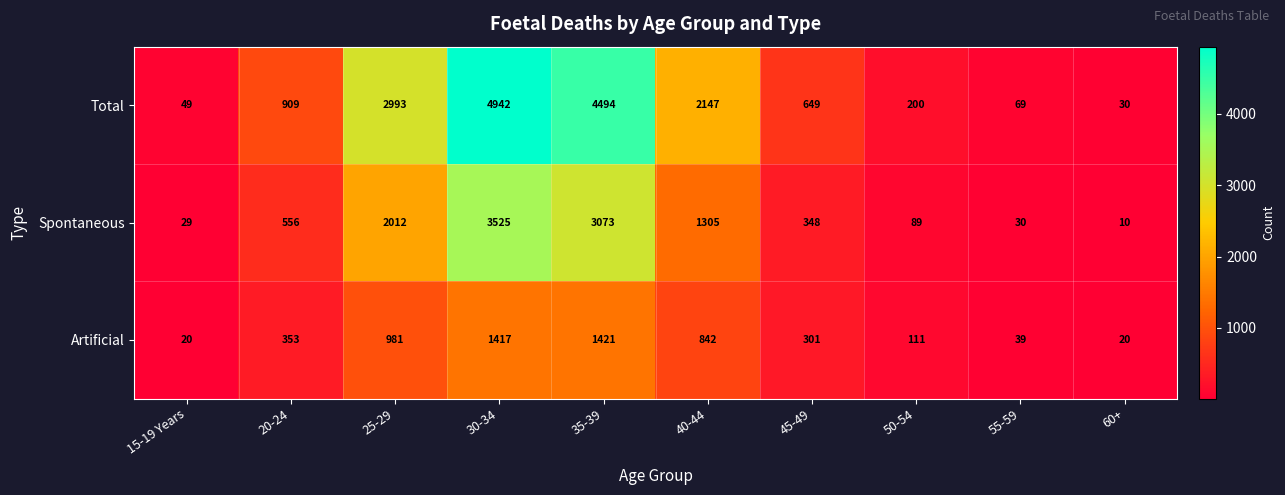

Reading left to right, transcribe all the data shown in this chart.

Total: 49	909	2993	4942	4494	2147	649	200	69	30
Spontaneous: 29	556	2012	3525	3073	1305	348	89	30	10
Artificial: 20	353	981	1417	1421	842	301	111	39	20